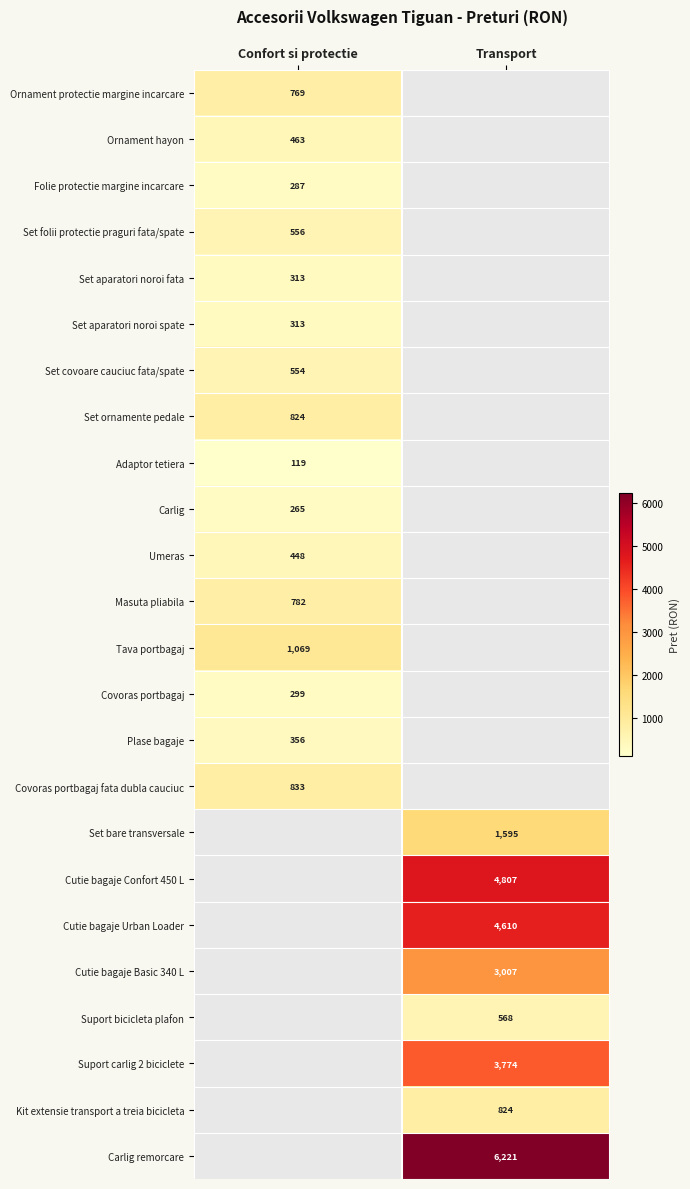

Which has a higher value, Confort si protectie or Transport?

Transport